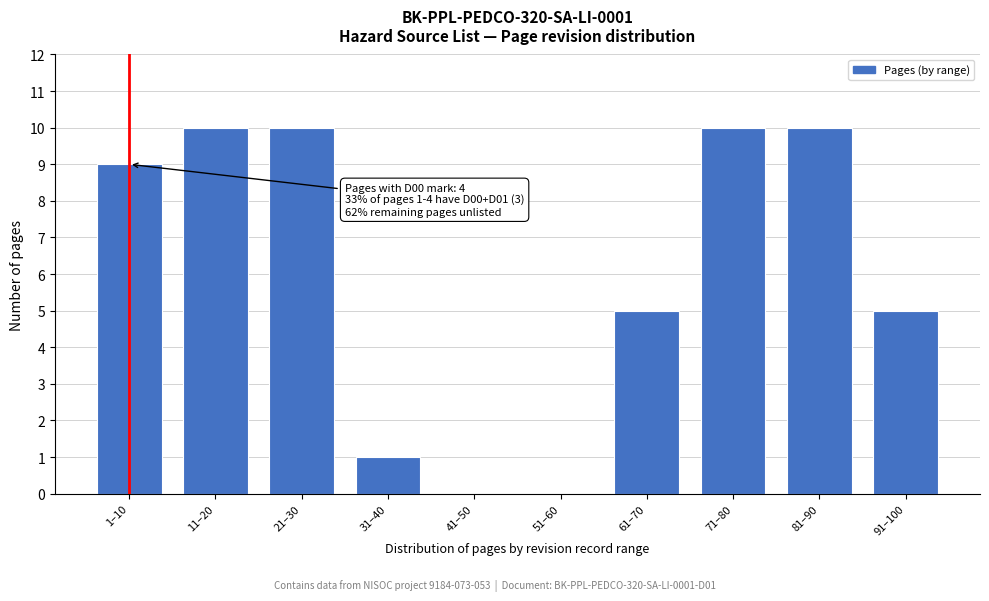

Reading left to right, transcribe all the data shown in this chart.

1–10=9	11–20=10	21–30=10	31–40=1	41–50=0	51–60=0	61–70=5	71–80=10	81–90=10	91–100=5